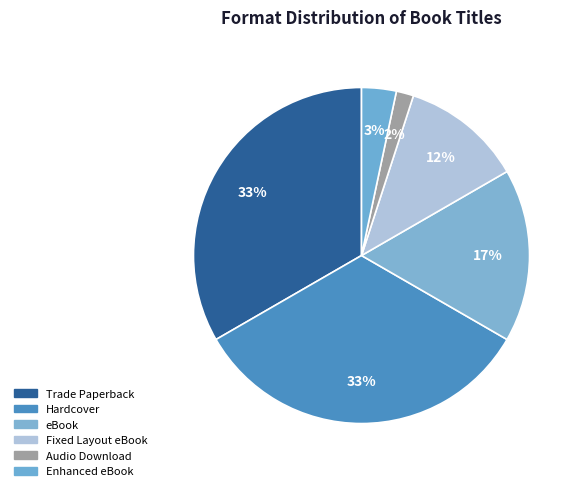

How many segments does this pie chart have?

6